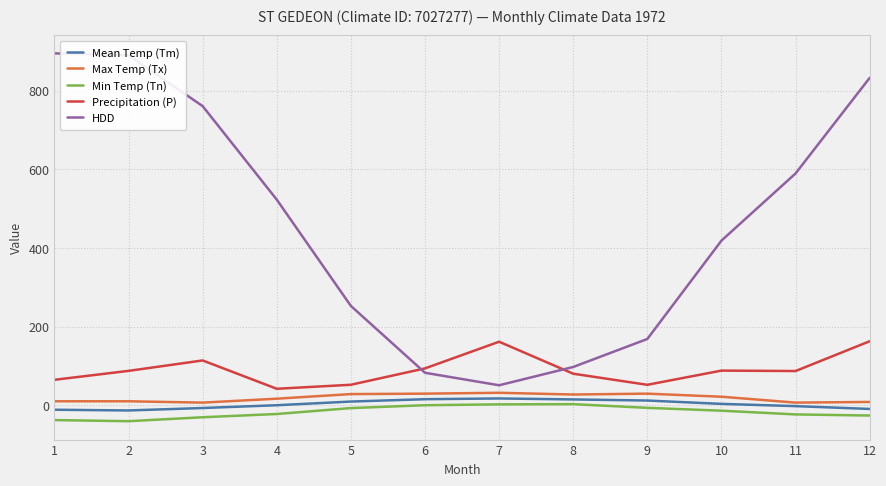

List the series in order of their peak value, highest first.

HDD, Precipitation (P), Max Temp (Tx), Mean Temp (Tm), Min Temp (Tn)